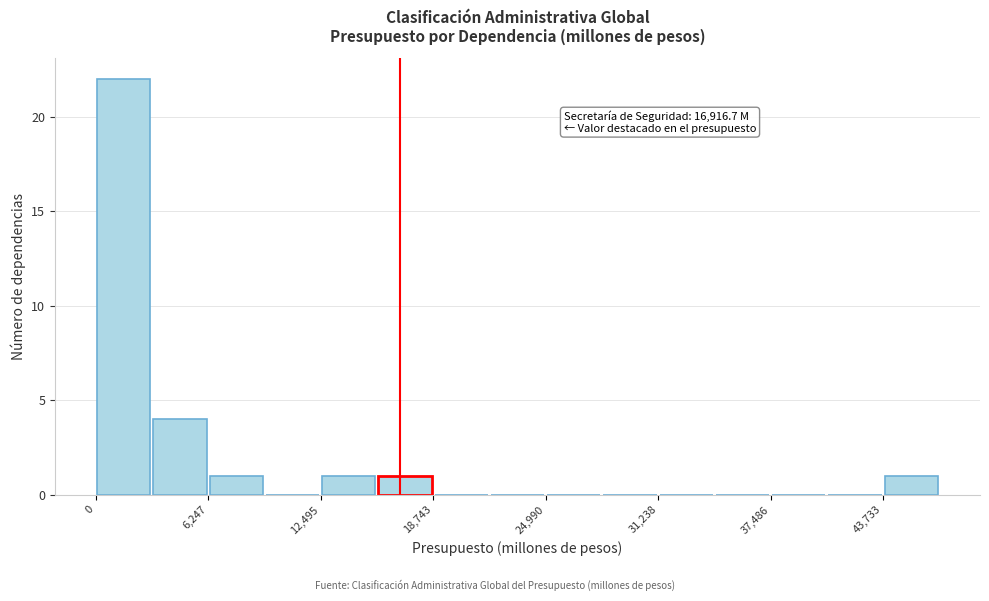

Around what value on the x-axis is the tallest bar? Give the approximate position of its centre, as read against the axis.

2000